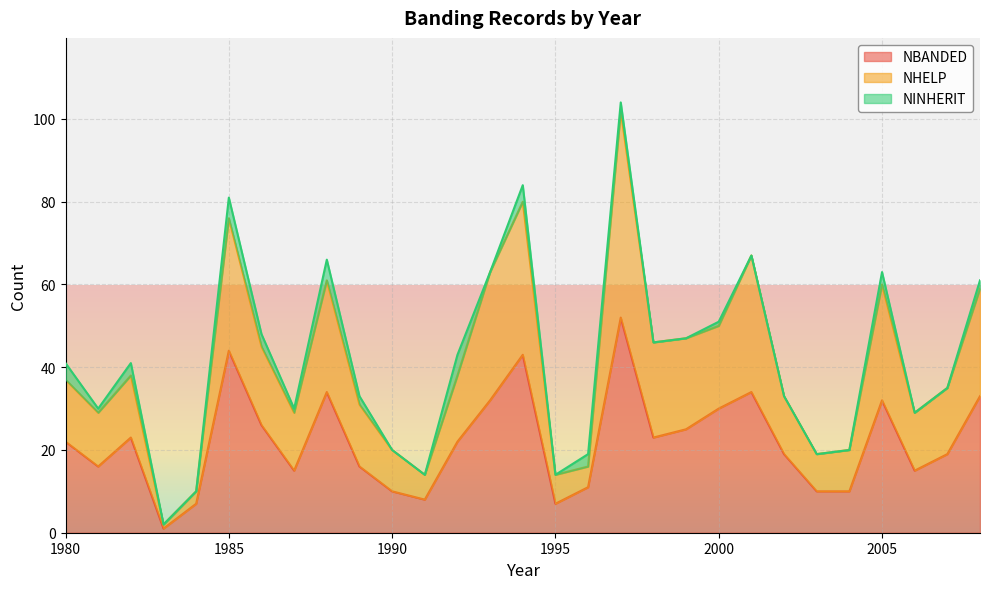

What is the value of the NBANDED point at the 17th from the left?

11